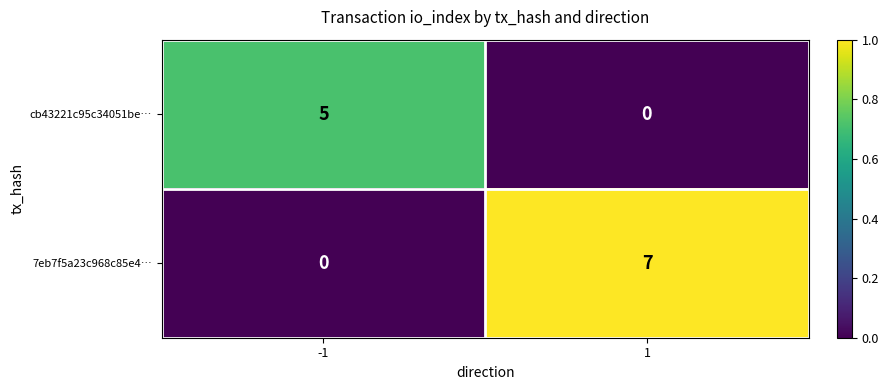

True or false: cb43221c95c34051be… has a value of 3 at -1.

False